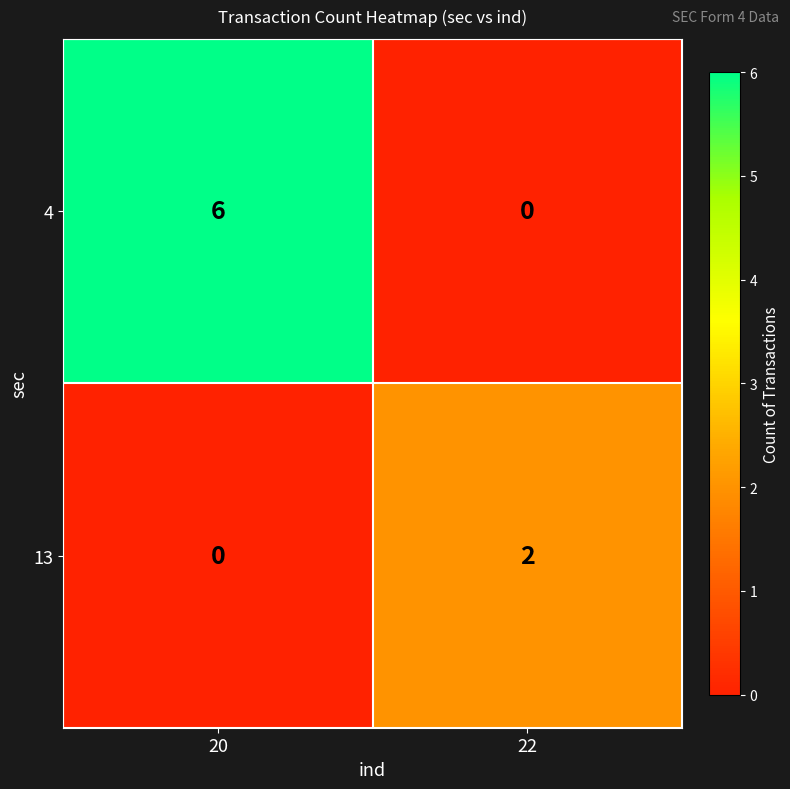

What is the difference between the maximum and minimum values in the 4 series?

6